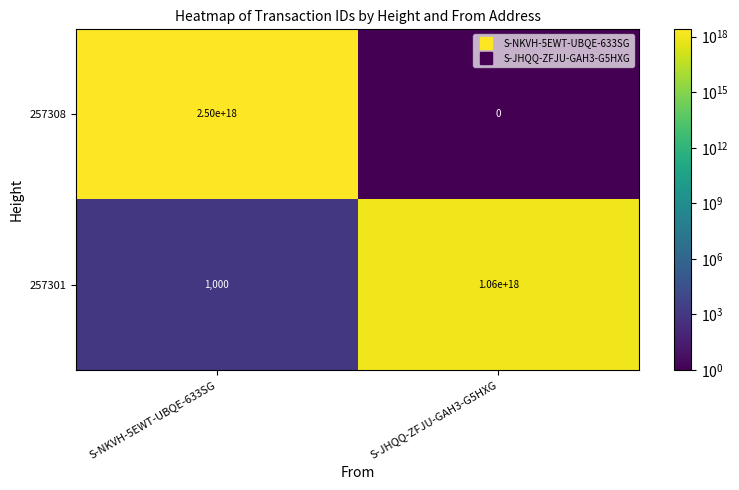

Where is 257308 nearest to the value 1250000000000000000?

S-NKVH-5EWT-UBQE-633SG